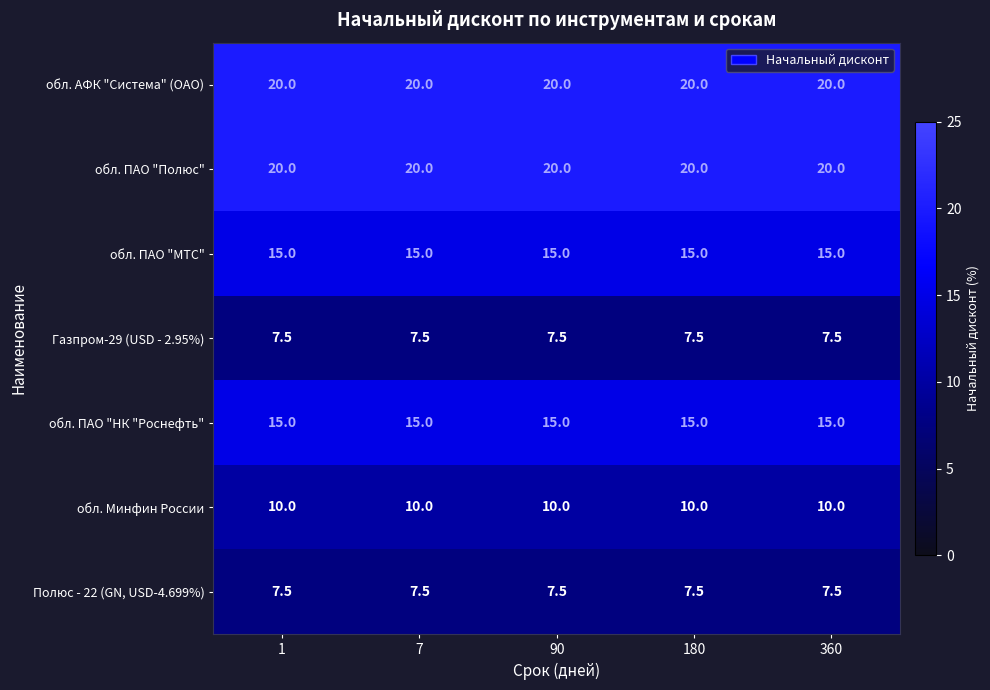

What is the difference between the highest and lowest values at 360?

12.5